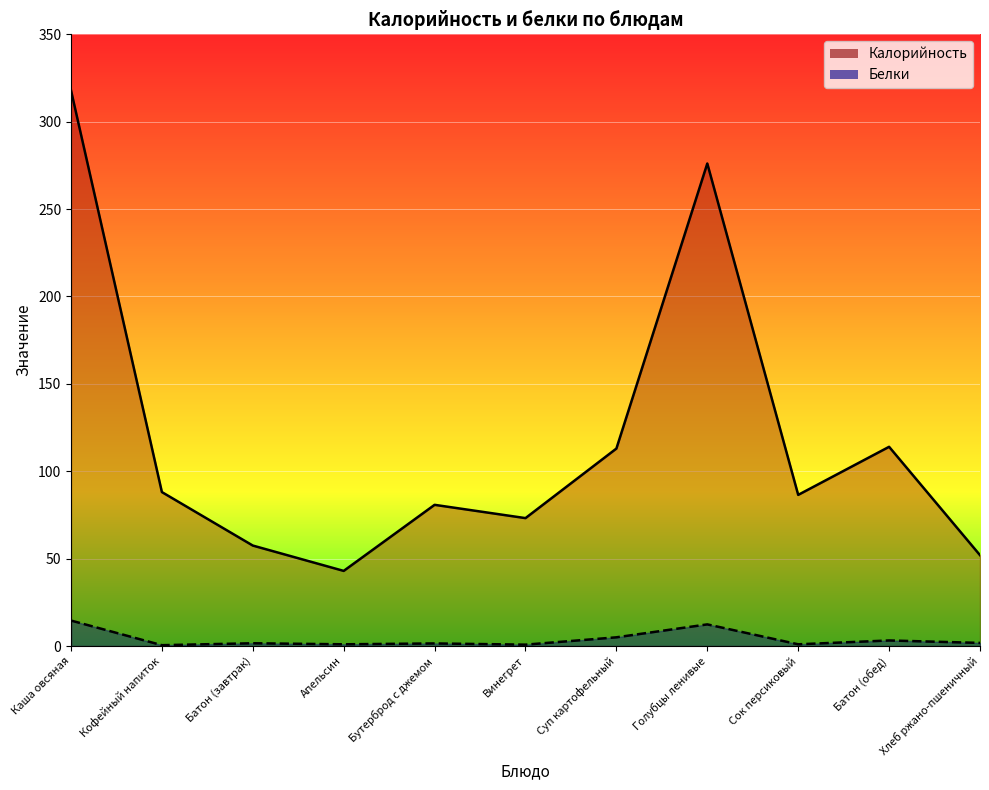

What is the sum of all Калорийность values?

1302.2